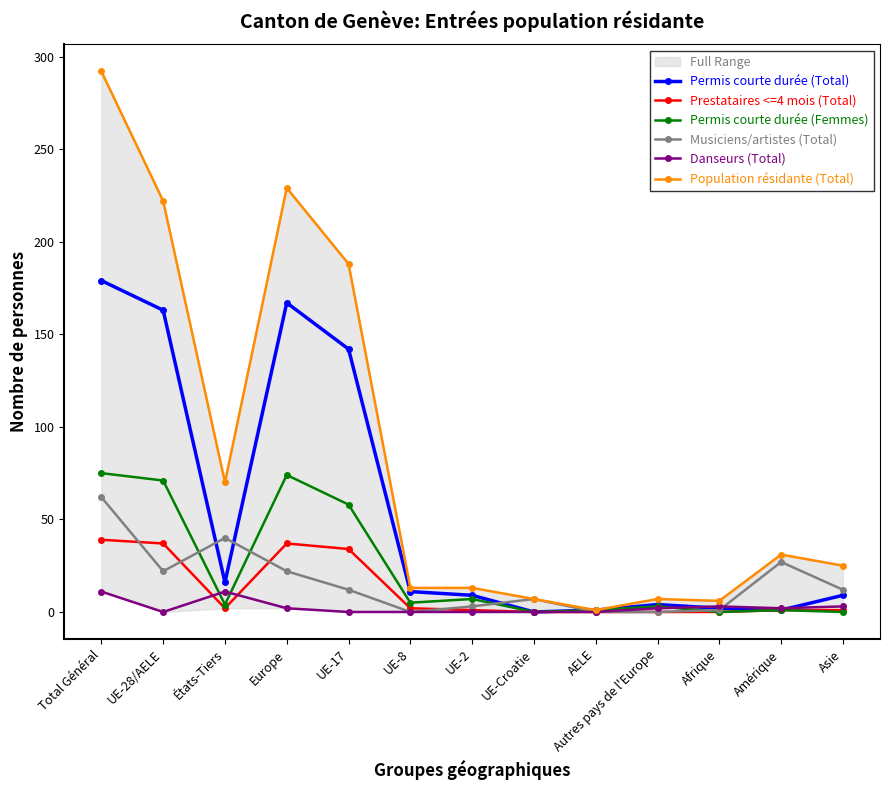

What is the spread (max minus min) of values at AELE?

1